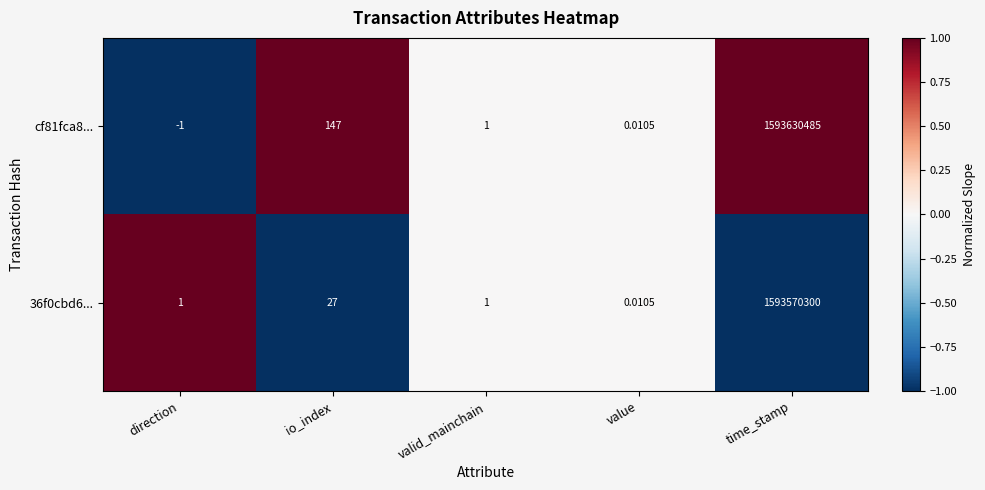

What is the difference between the highest and lowest values at time_stamp?

60185.0